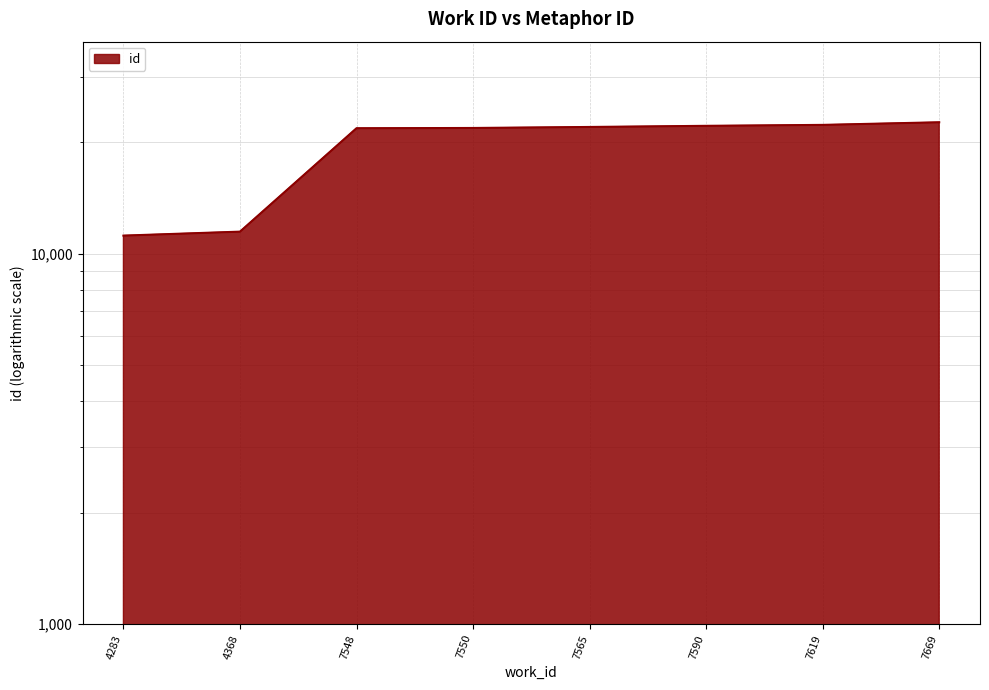

Rank the categories by value from lowest to highest.

4283, 4368, 7548, 7550, 7565, 7590, 7619, 7669